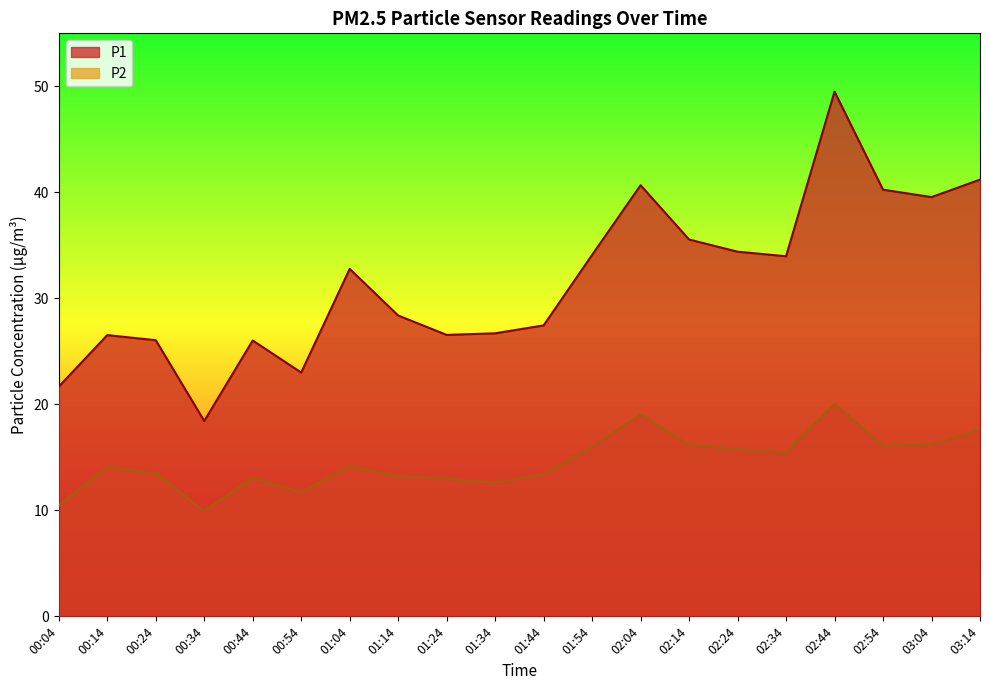

At which label does P1 reach its peak?

02:44